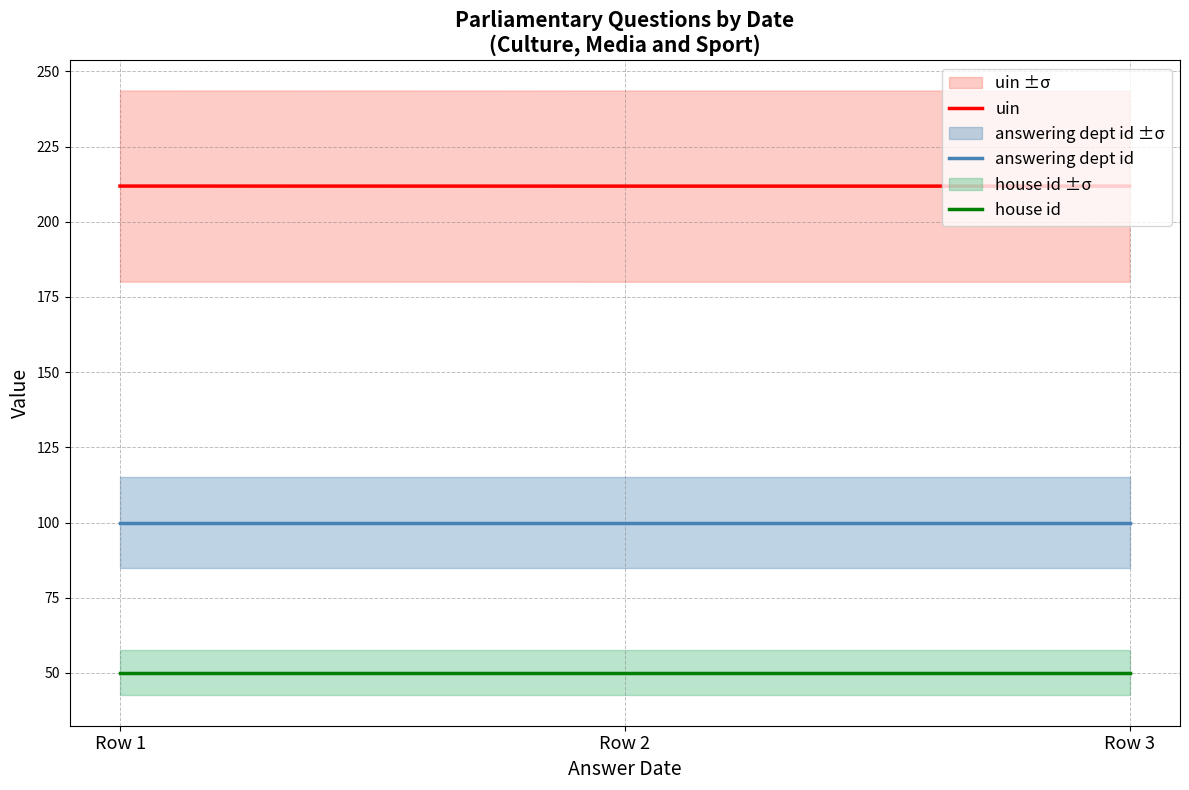

Which series has the widest spread of values?

uin